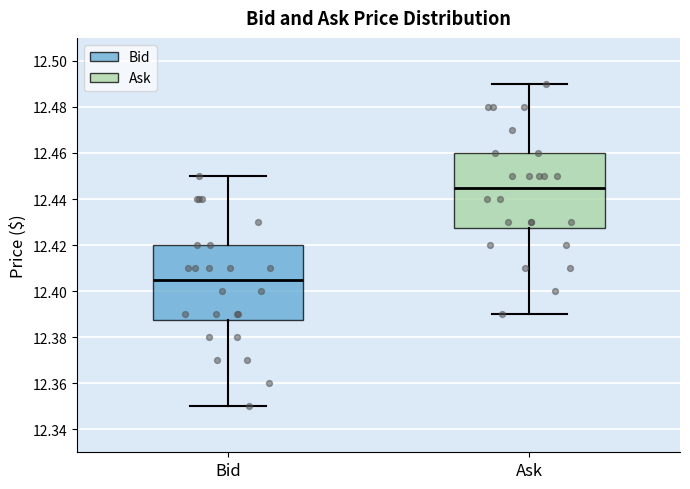

Reading left to right, read every box against the y-axis: the position of its median line, the range the box covers, and the ends of its whiskers. The values are not printed on the chart, so give them approximately, as read against the axis.

Bid: median 12.406, box 12.388 to 12.420, whiskers 12.350 to 12.450
Ask: median 12.446, box 12.428 to 12.460, whiskers 12.390 to 12.490